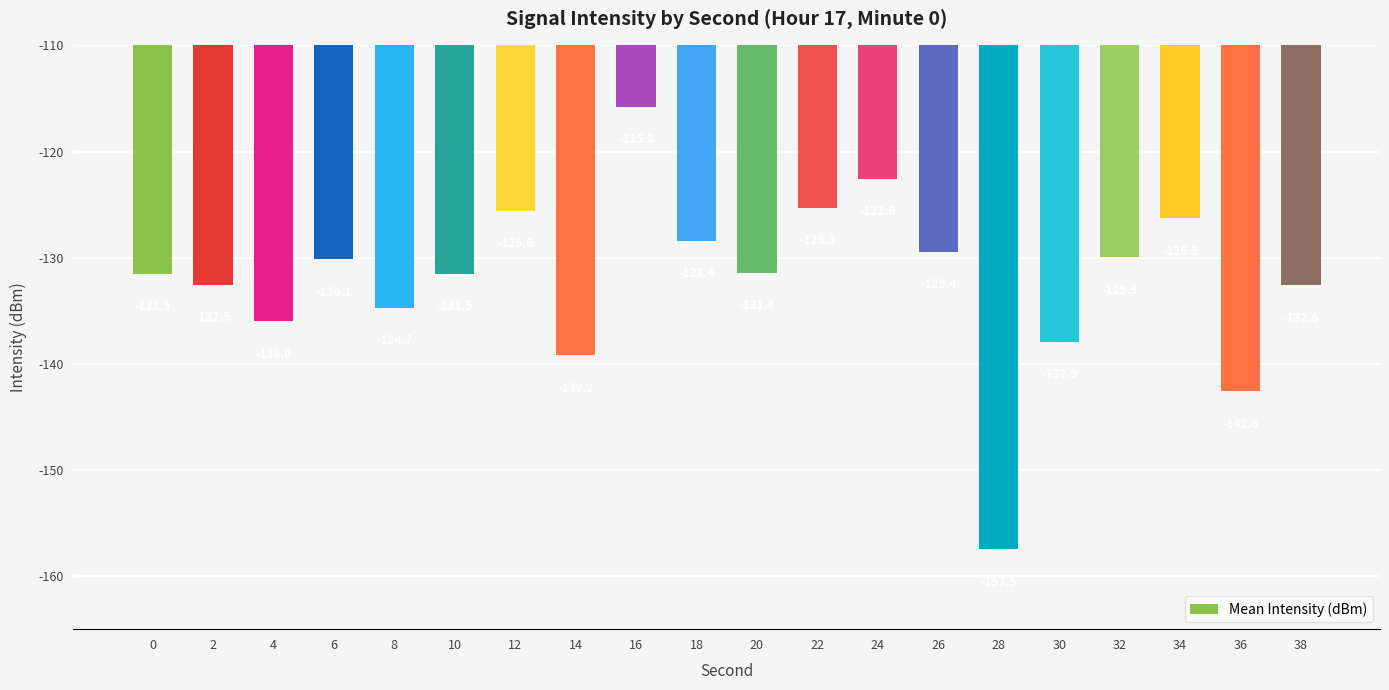

Which has a higher value, 6 or 26?

26